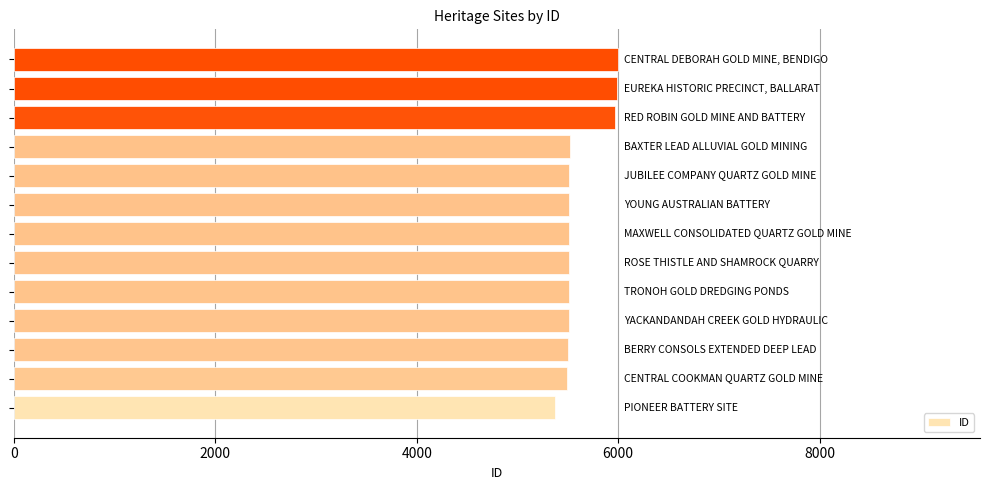

What is the average value?

5610